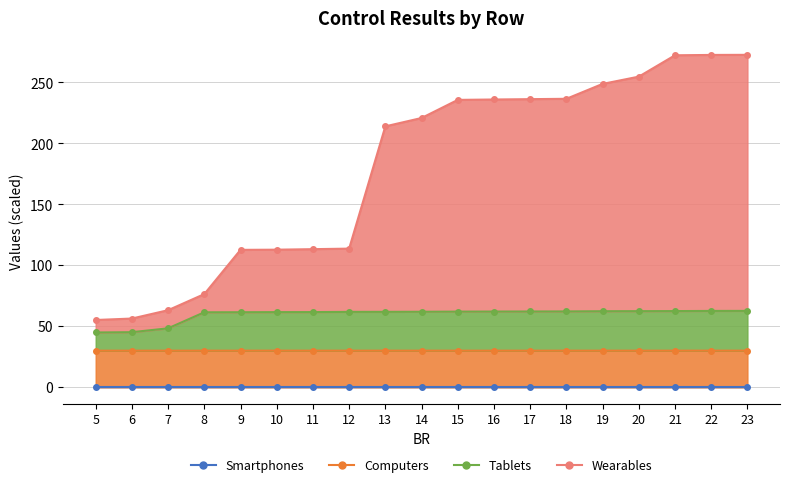

The value of Computers at 17 is 30.0. True or false?

True